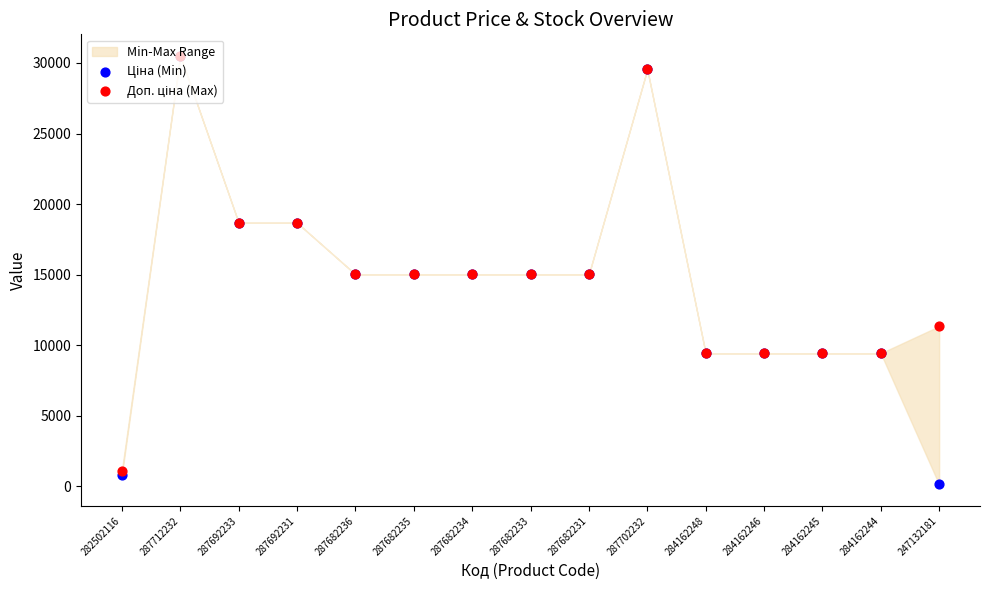

Which series has the largest total across all categories?

Доп. ціна (Max)